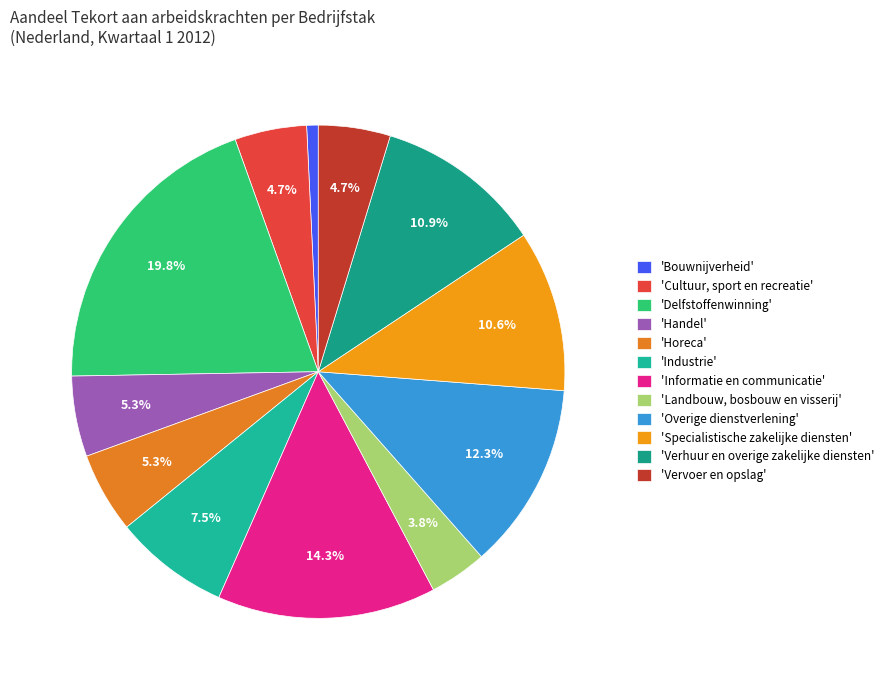

Rank the categories by value from highest to lowest.

Delfstoffenwinning, Informatie en communicatie, Overige dienstverlening, Verhuur en overige zakelijke diensten, Specialistische zakelijke diensten, Industrie, Handel, Horeca, Cultuur, sport en recreatie, Vervoer en opslag, Landbouw, bosbouw en visserij, Bouwnijverheid